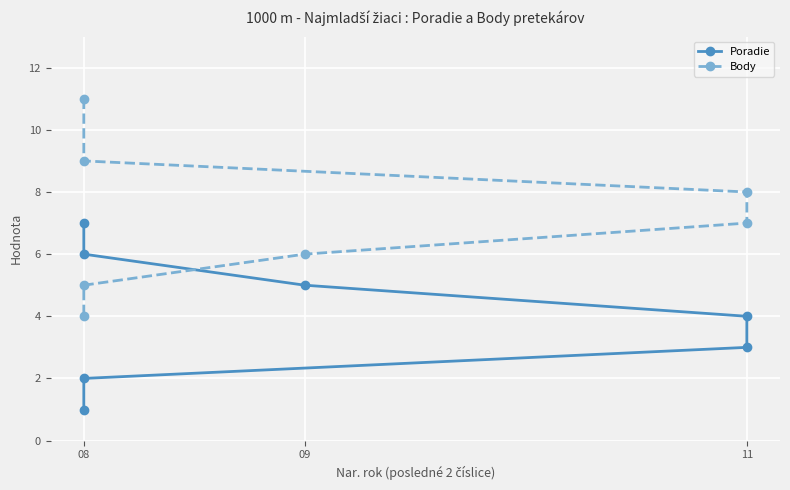

Which series has the largest range (max minus min)?

Body